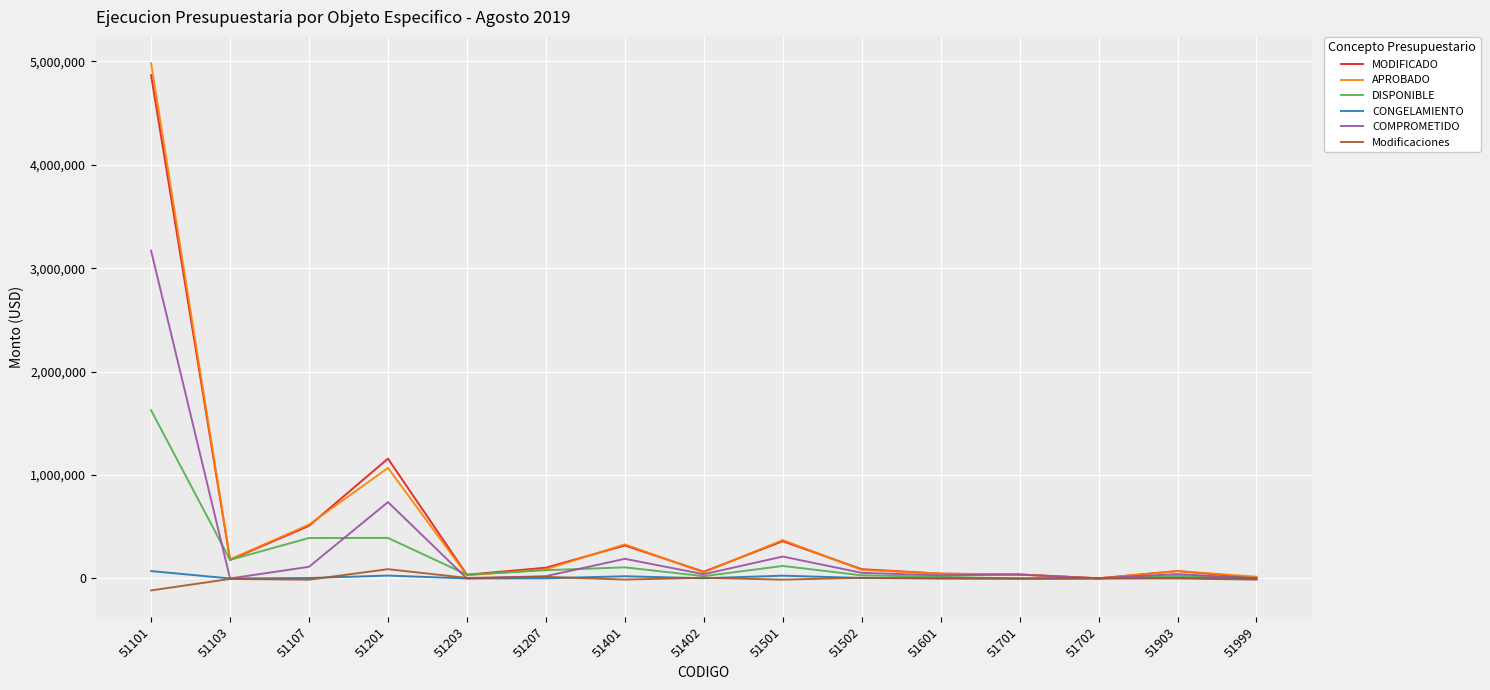

Which series has the widest spread of values?

APROBADO